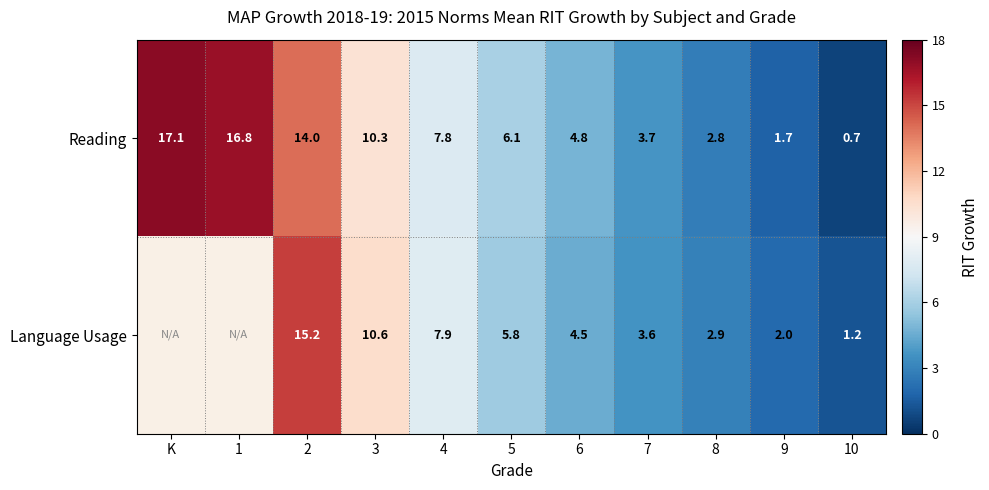

The value of Language Usage at 8 is 2.9. True or false?

True